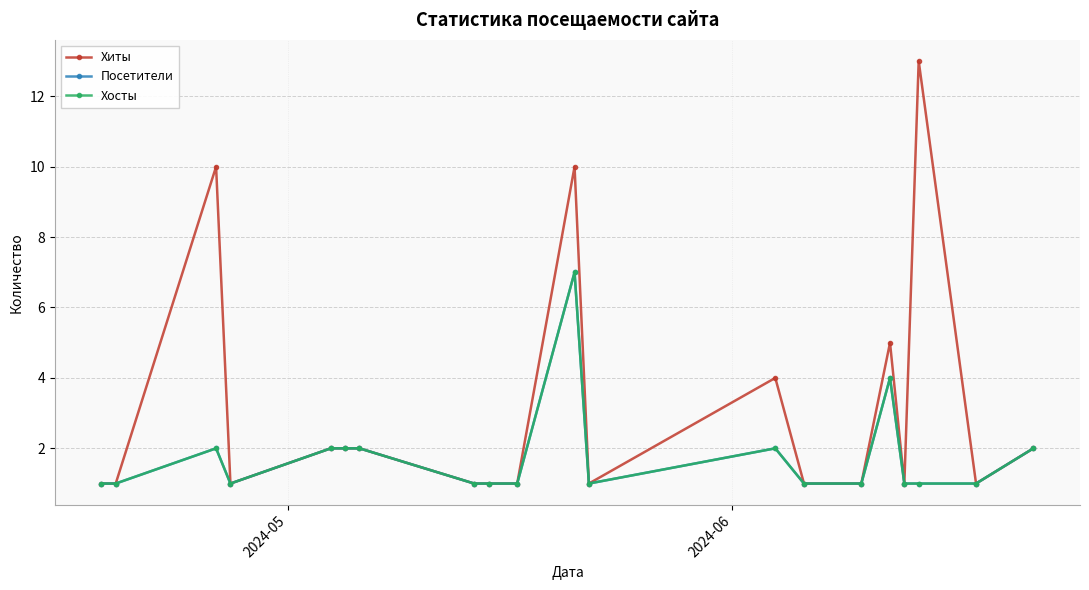

Reading left to right, extract all data points from this chart.

Хиты: 1	1	10	1	2	2	2	1	1	1	10	1	4	1	1	5	1	13	1	2
Посетители: 1	1	2	1	2	2	2	1	1	1	7	1	2	1	1	4	1	1	1	2
Хосты: 1	1	2	1	2	2	2	1	1	1	7	1	2	1	1	4	1	1	1	2